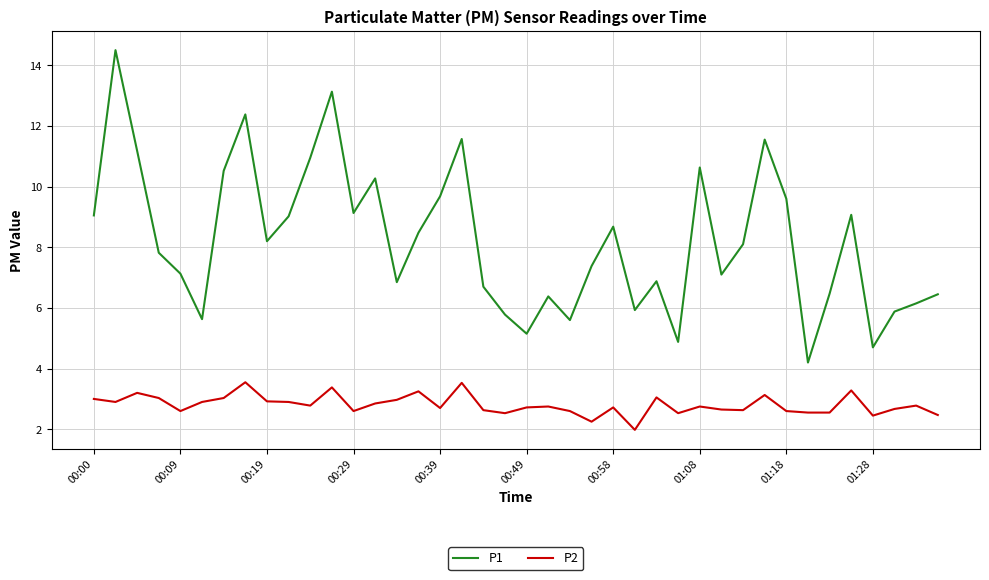

How many lines are shown in the chart?

2